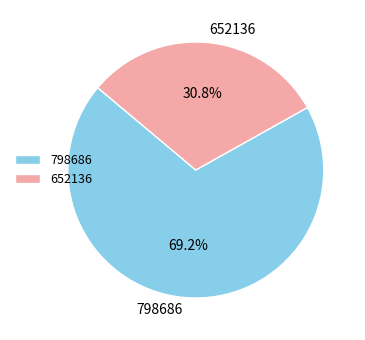

Which has a higher value, 798686 or 652136?

798686